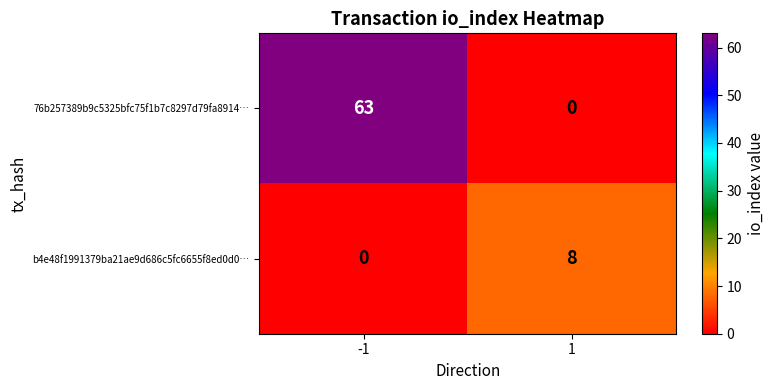

True or false: b4e48f1991379ba21ae9d686c5fc6655f8ed0d0… has a value of 8 at 1.

True